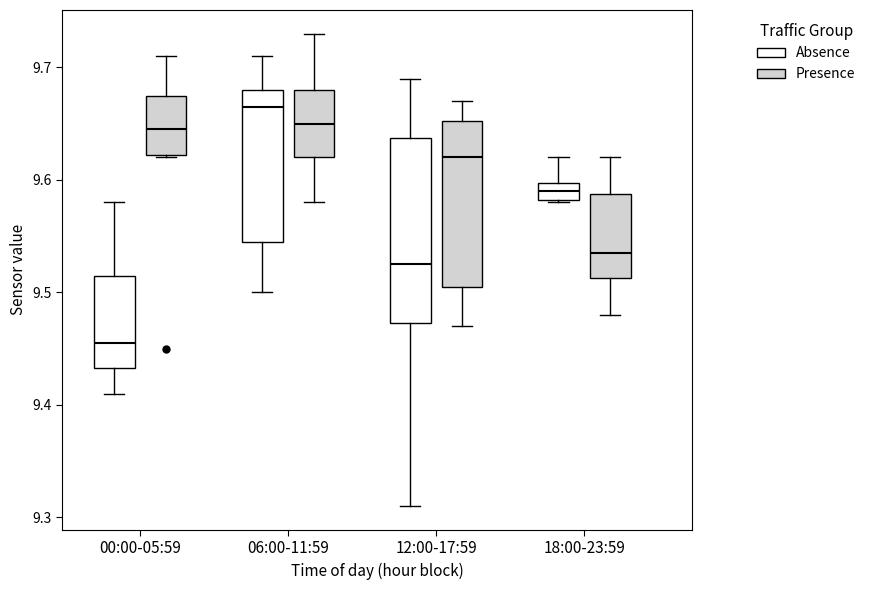

Where does the upper whisker of the box for 00:00-05:59 (Presence) end on the y-axis? The values are not printed on the chart, so give them approximately, as read against the axis.

9.71